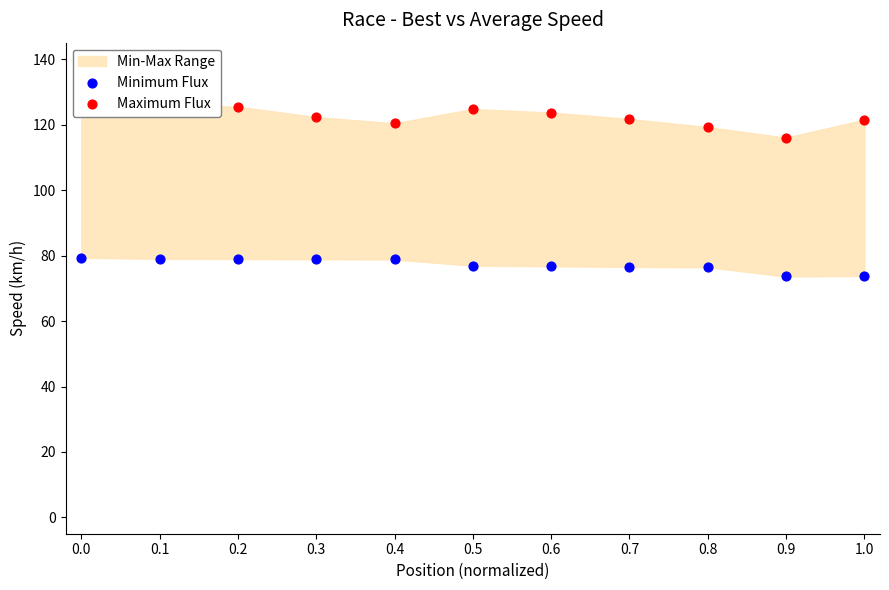

Which series reaches the minimum Y coordinate?

Minimum Flux